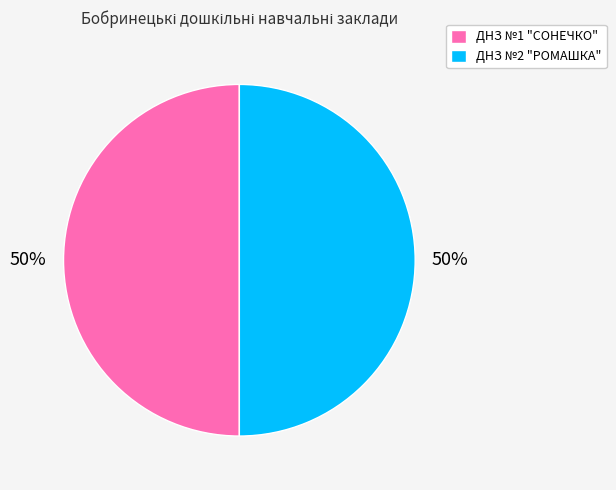

How many segments does this pie chart have?

2